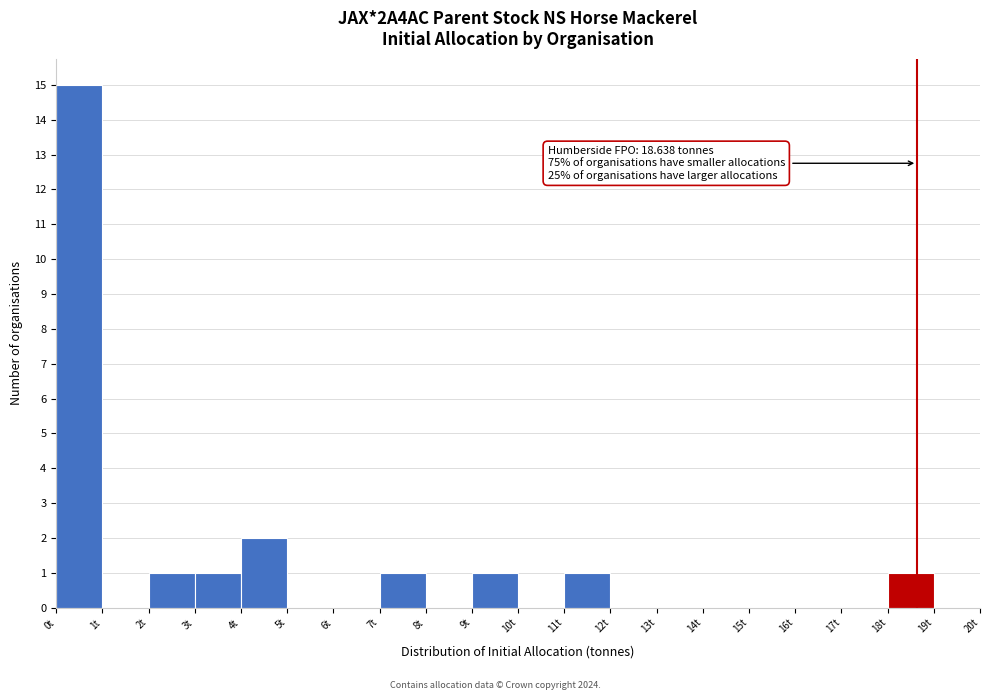

Over which range of the x-axis is the bar tallest?

0 to 1